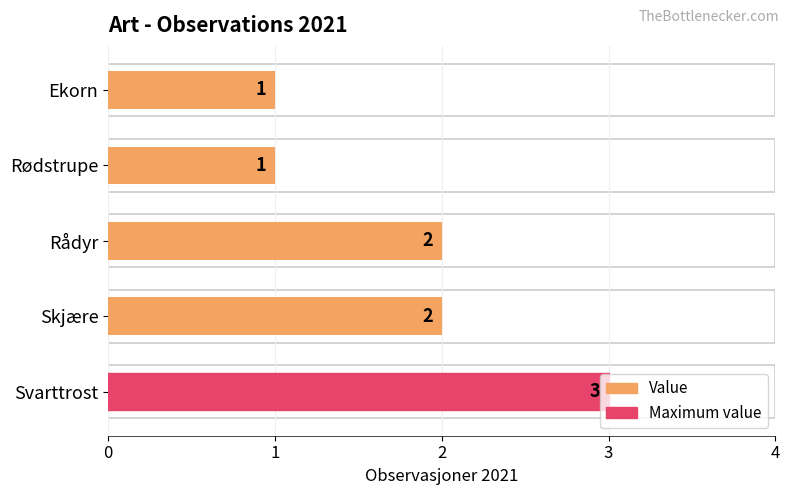

What is the average value?

2